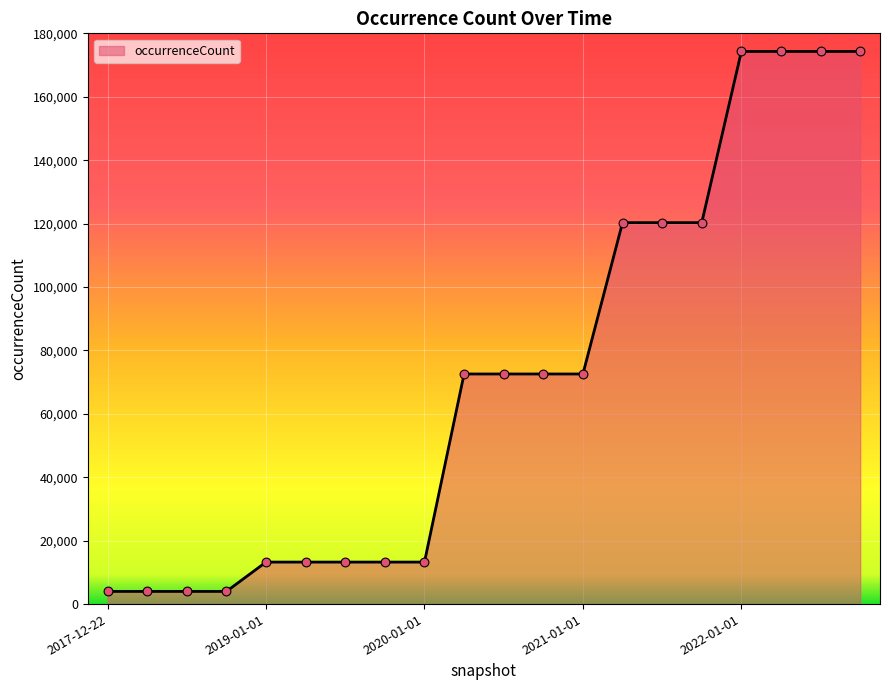

What is the smallest value displayed?

3997